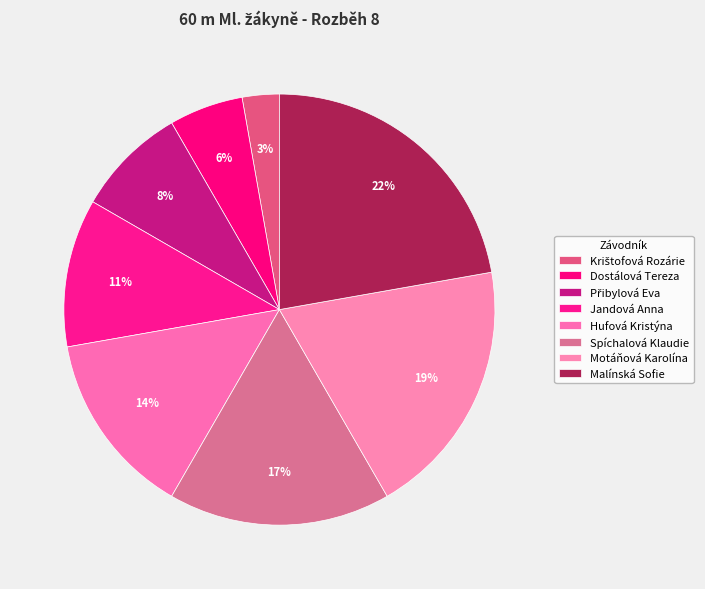

Between Motáňová Karolína and Dostálová Tereza, which is larger?

Motáňová Karolína